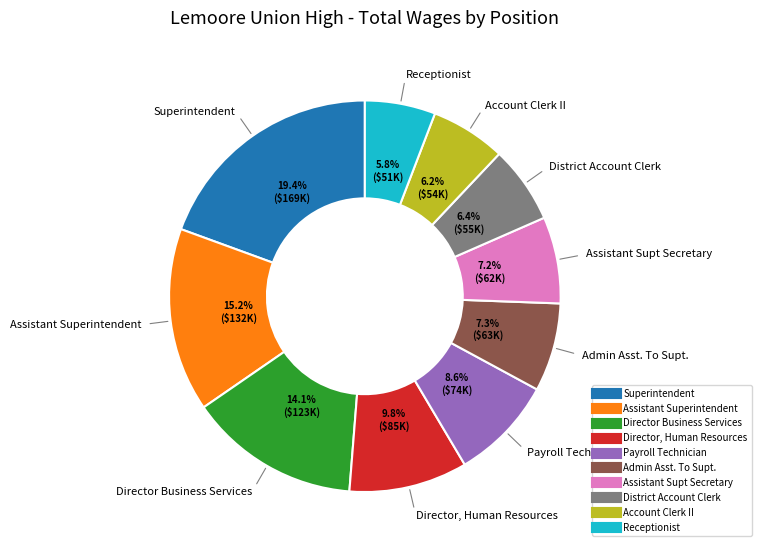

What is the largest slice in the pie chart?

Superintendent